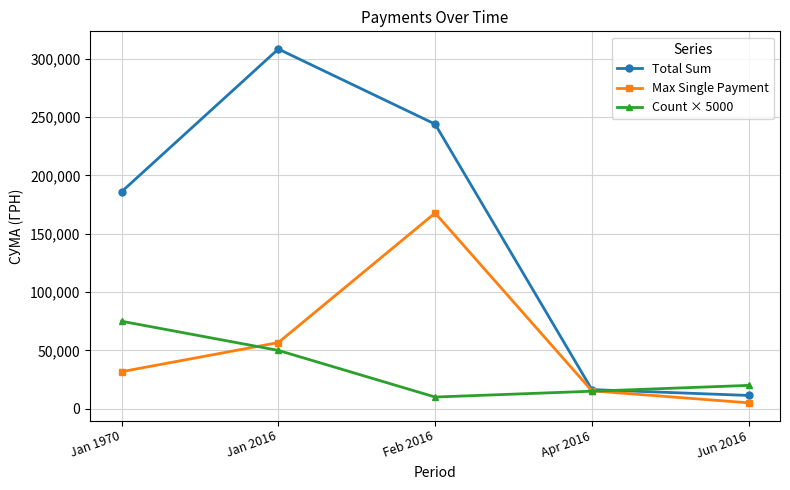

Count the number of data series in this chart.

3